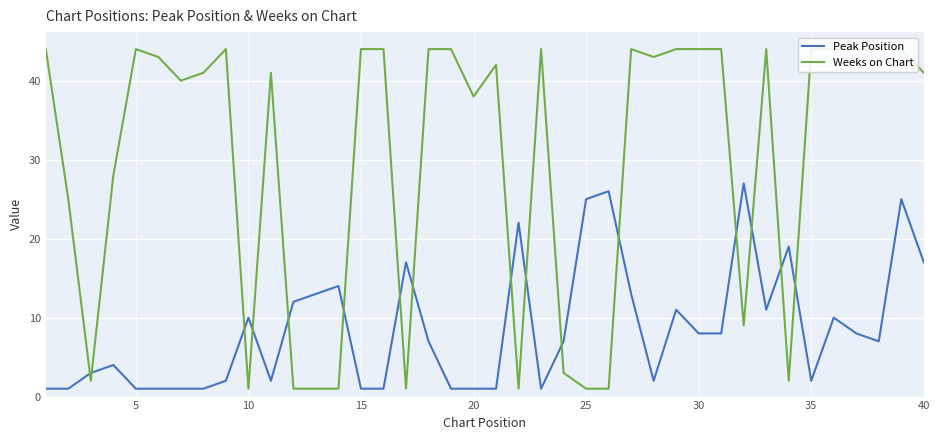

What is the highest value of the Peak Position series?

27